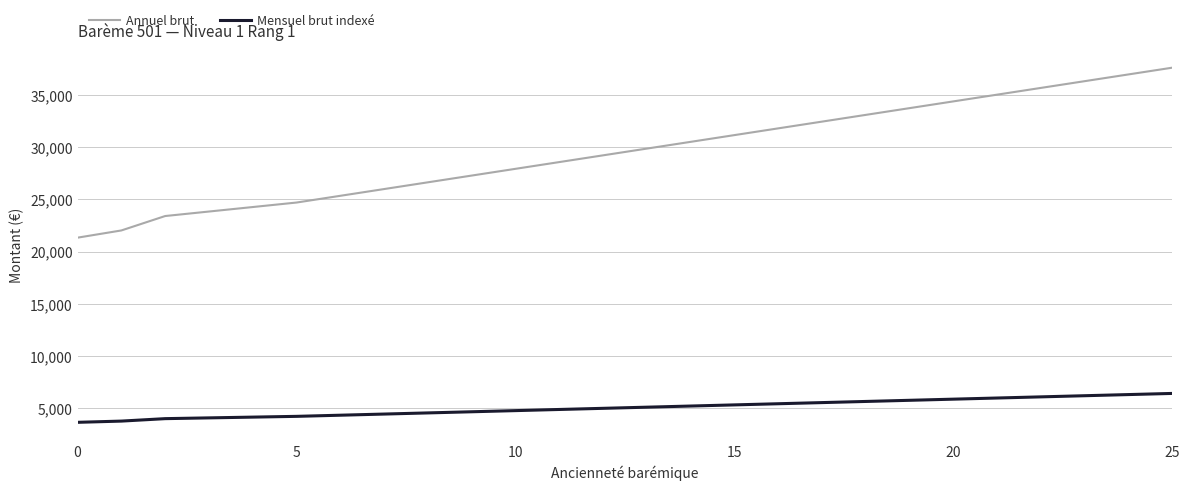

True or false: Mensuel brut indexé and Annuel brut cross at least once.

False